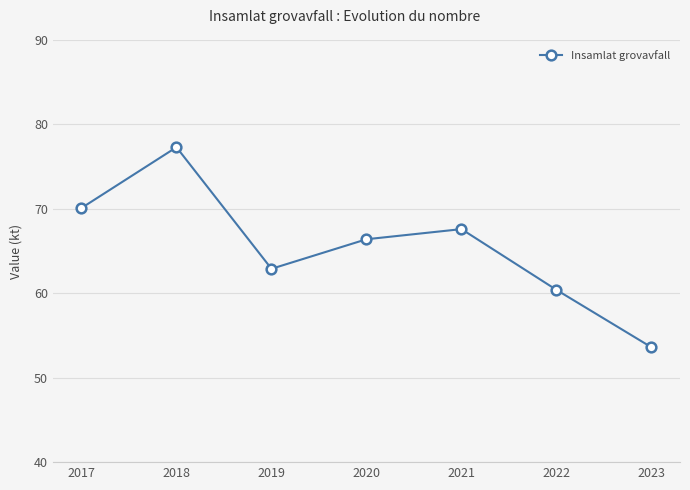

The chart shows a value of 122.2 at 2017. True or false?

False